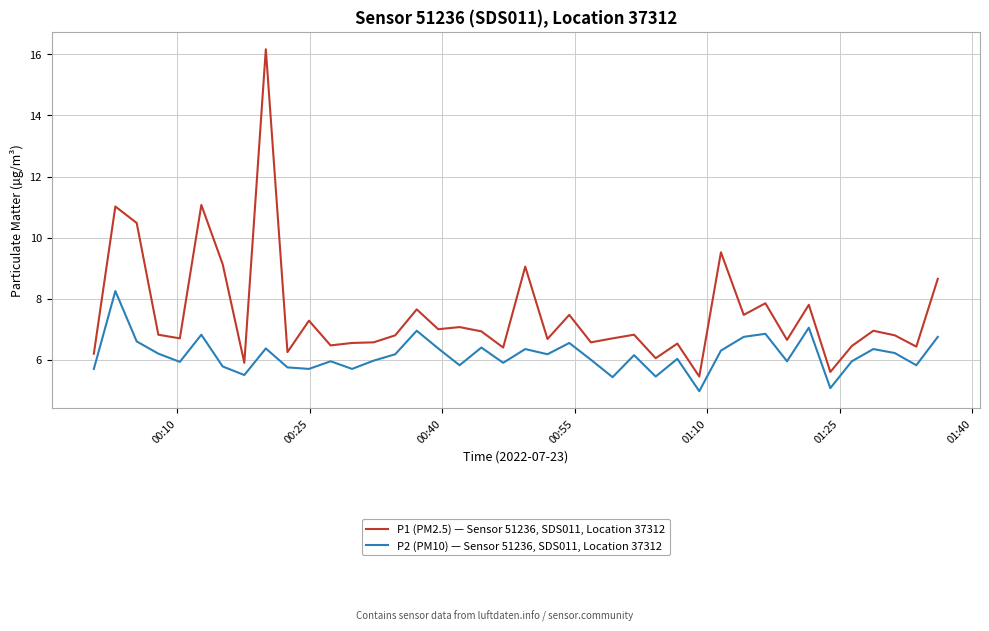

True or false: P2 (PM10) — Sensor 51236, SDS011, Location 37312 and P1 (PM2.5) — Sensor 51236, SDS011, Location 37312 cross at least once.

False